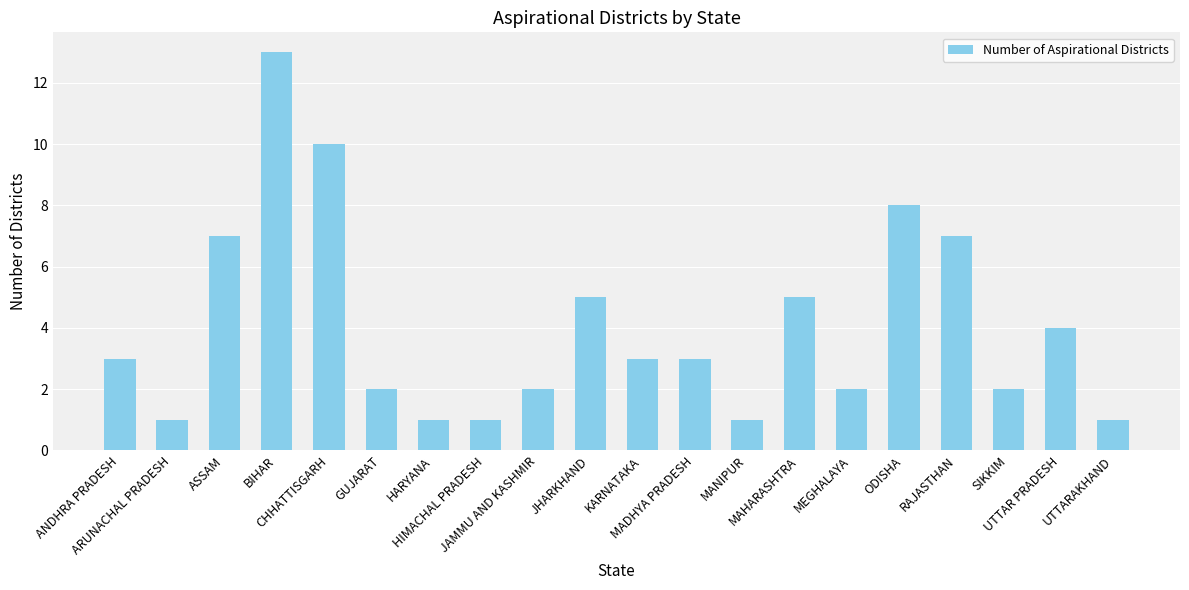

What is the label of the 3rd bar from the left?

ASSAM